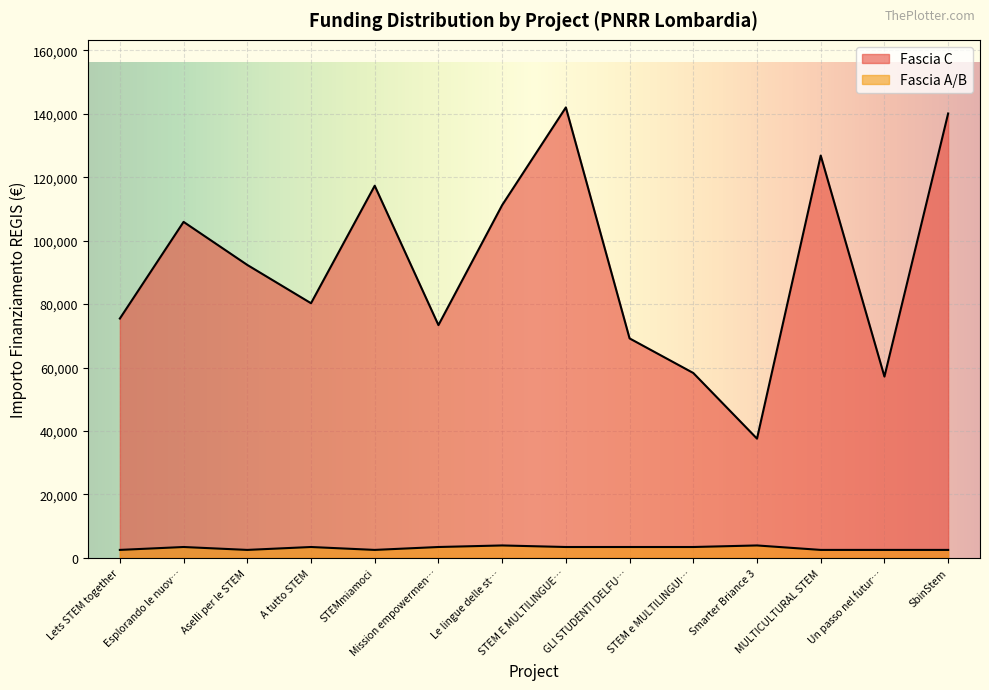

Does the chart display data point markers on the line(s)?

No